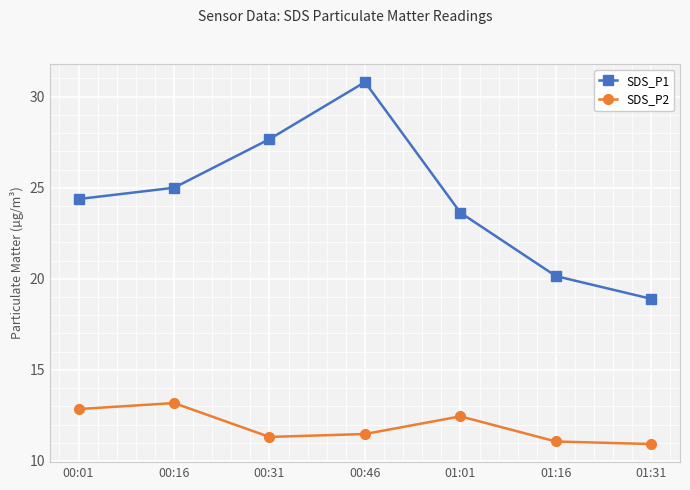

At how many categories does at least one series exceed 21?

5